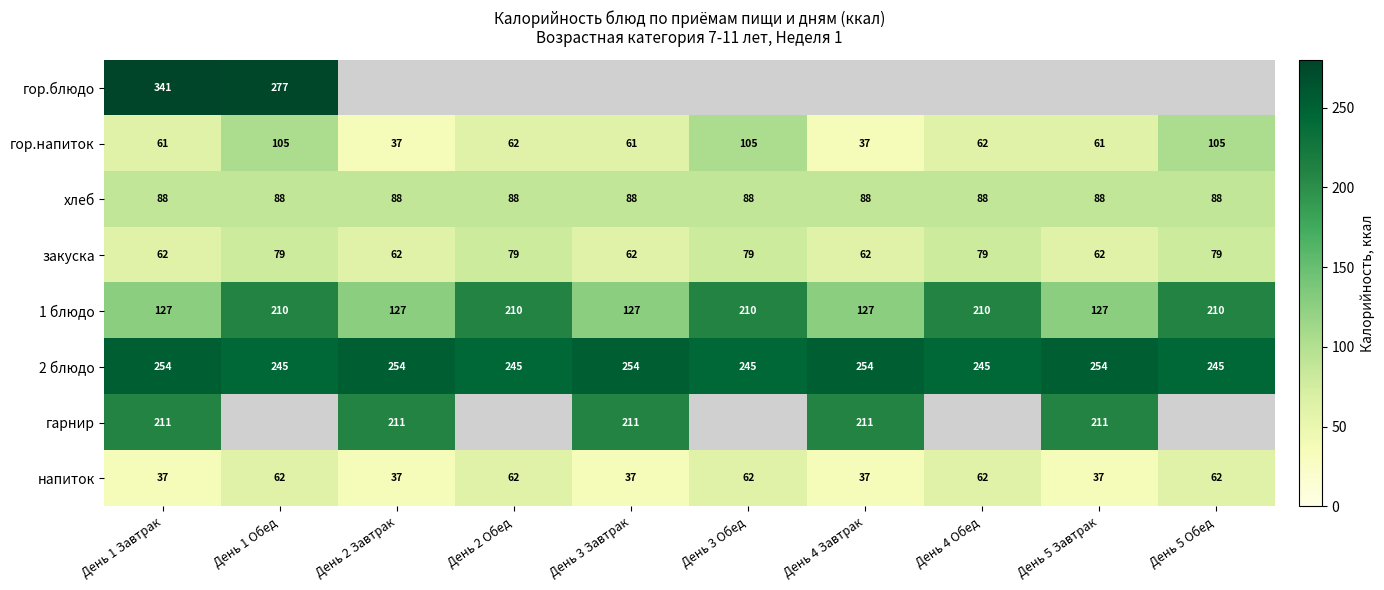

Is the value of 1 блюдо at День 5 Завтрак greater than the value of закуска at День 5 Обед?

Yes